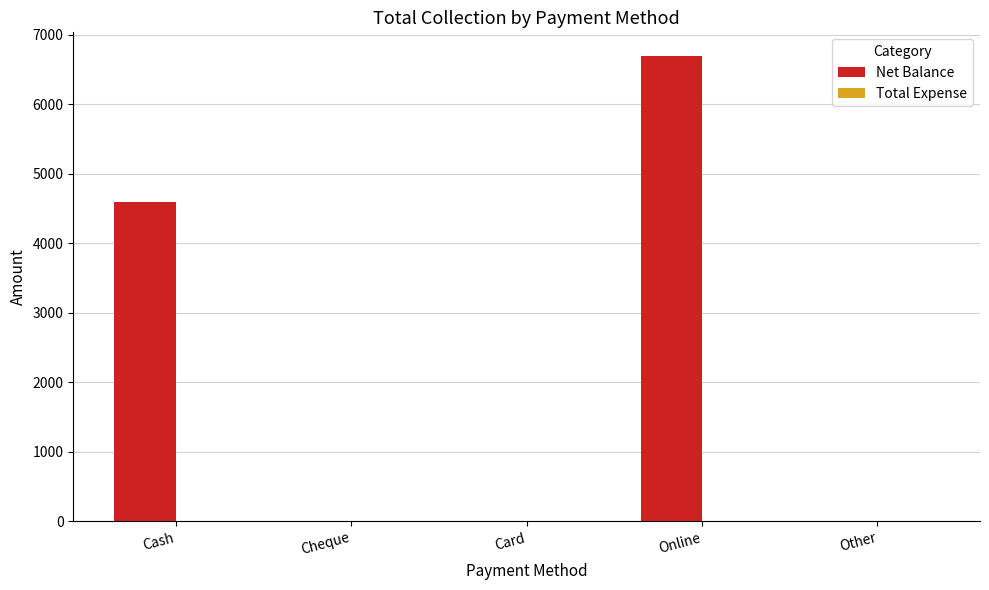

What is the sum of the values at Online and Card?

6700